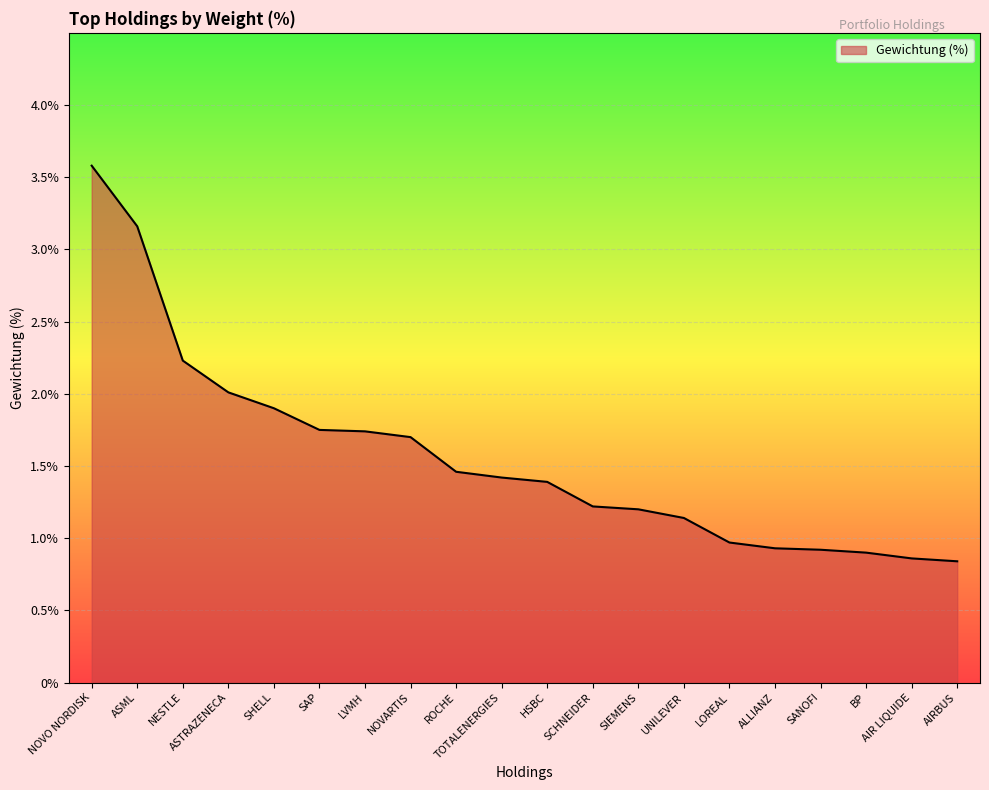

What position from the right is ALLIANZ?

5